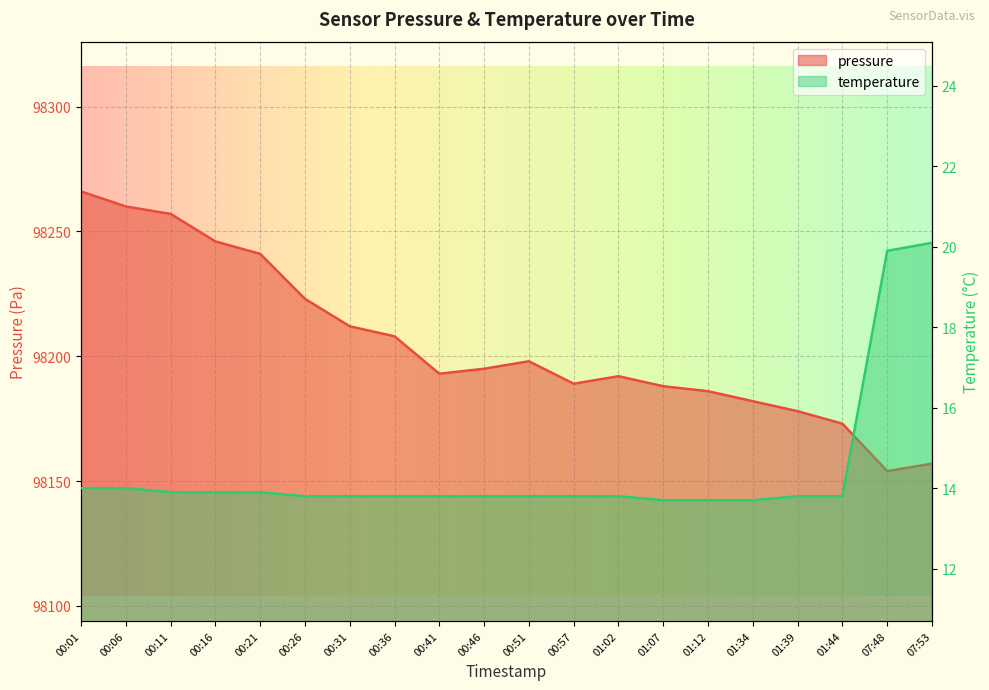

The temperature series shows 5.1 at 00:21. True or false?

False